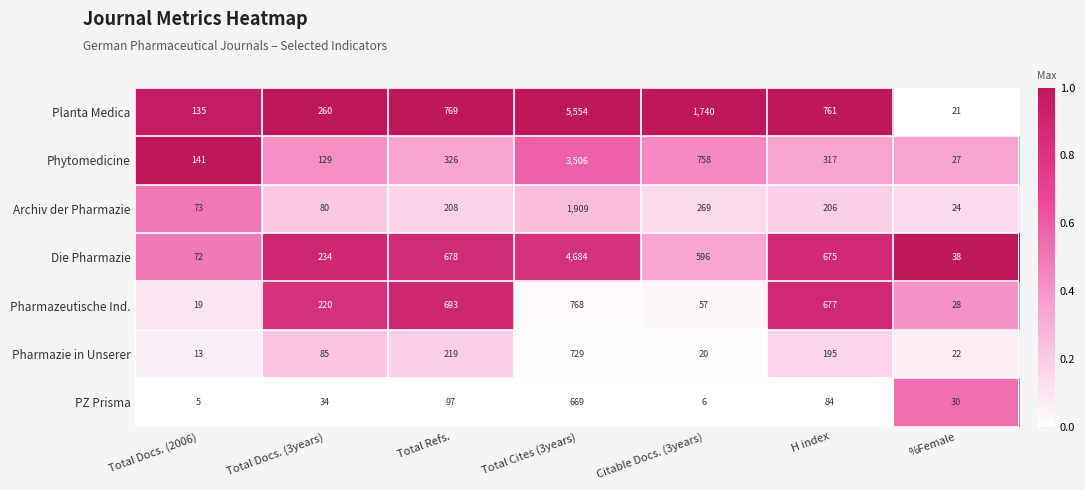

Rank the series by their maximum value, from highest to lowest.

Planta Medica, Die Pharmazie, Phytomedicine, Archiv der Pharmazie, Pharmazeutische Ind., Pharmazie in Unserer, PZ Prisma